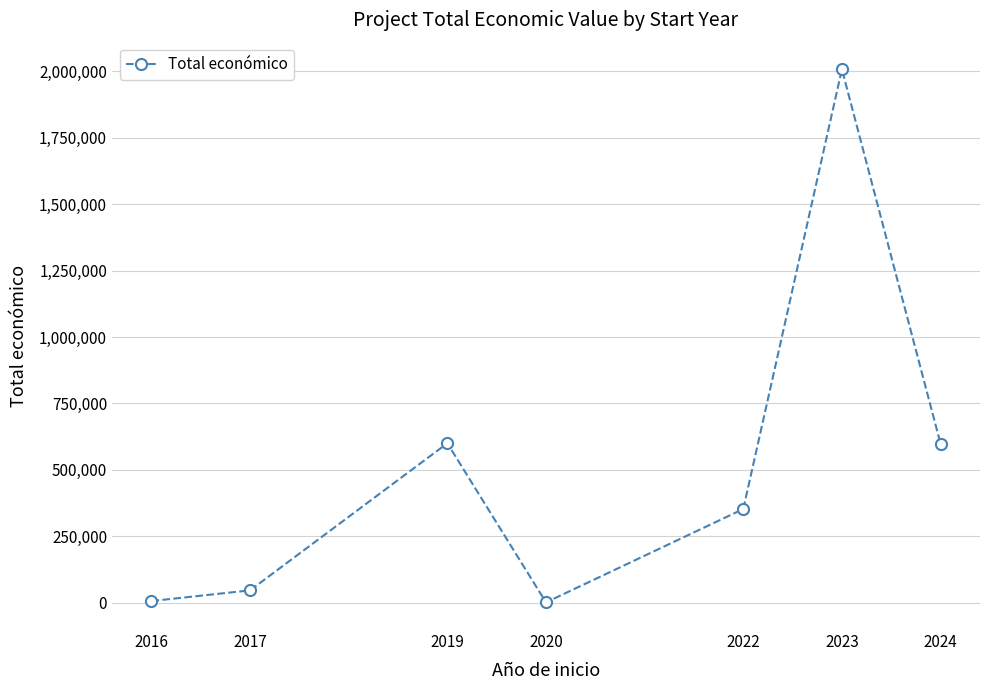

At which category does the data reach its first local valley?

2020